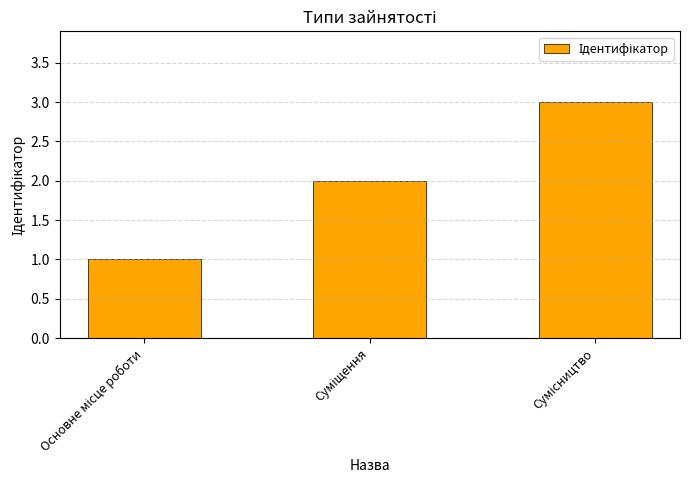

What is the sum of all values?

6